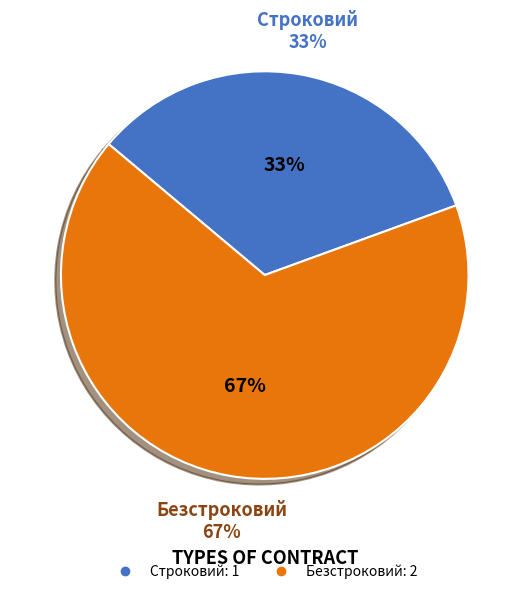

To the nearest percent, what portion does Безстроковий represent?

67%